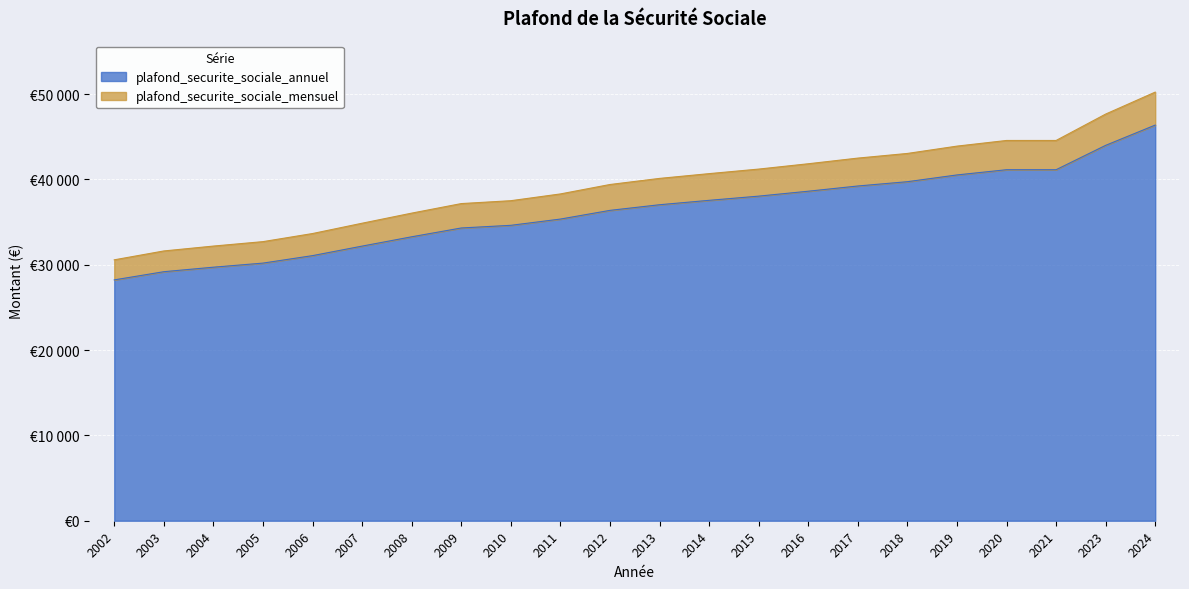

How many lines are shown in the chart?

2